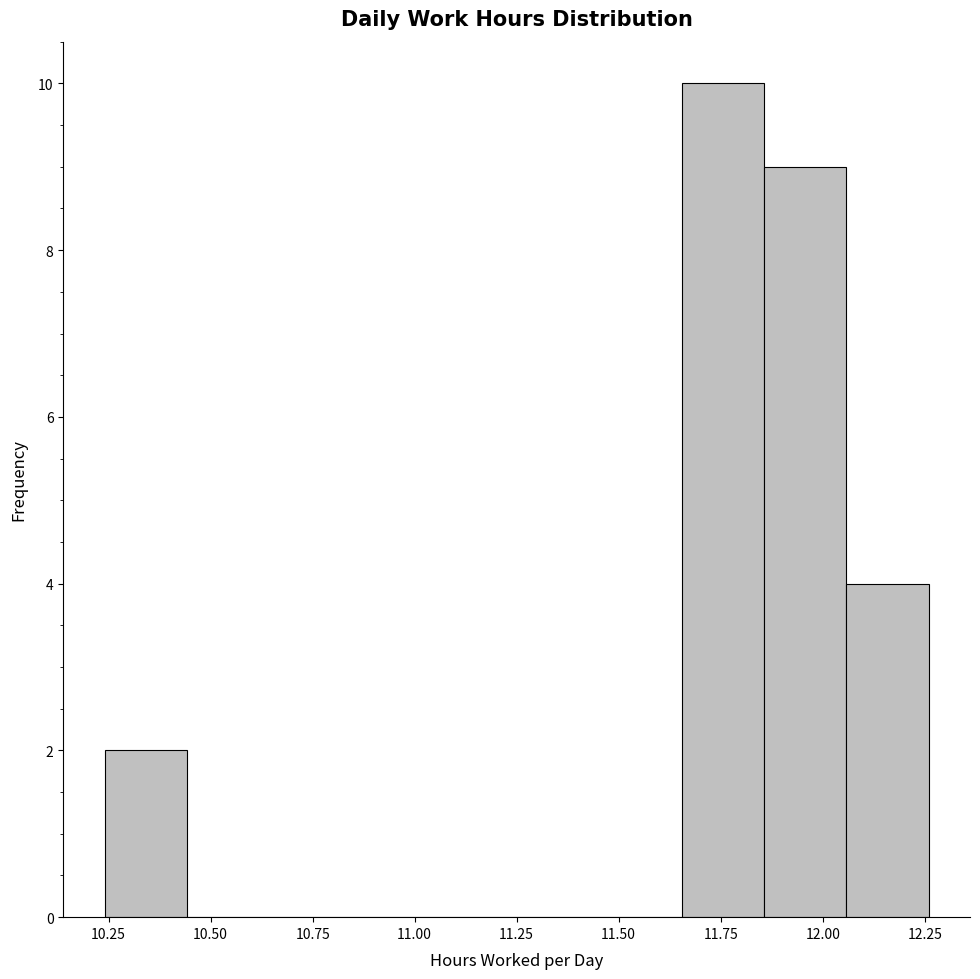

Reading left to right, list every bar in this chart as the range it spans on the x-axis followed by its height. Neither the bar edges nor the heights are printed on the chart, so give them approximately, as read against the axes.

10.25 to 10.45: 2
10.45 to 10.65: 0
10.65 to 10.85: 0
10.85 to 11.05: 0
11.05 to 11.25: 0
11.25 to 11.45: 0
11.45 to 11.65: 0
11.65 to 11.85: 10
11.85 to 12.05: 9
12.05 to 12.25: 4